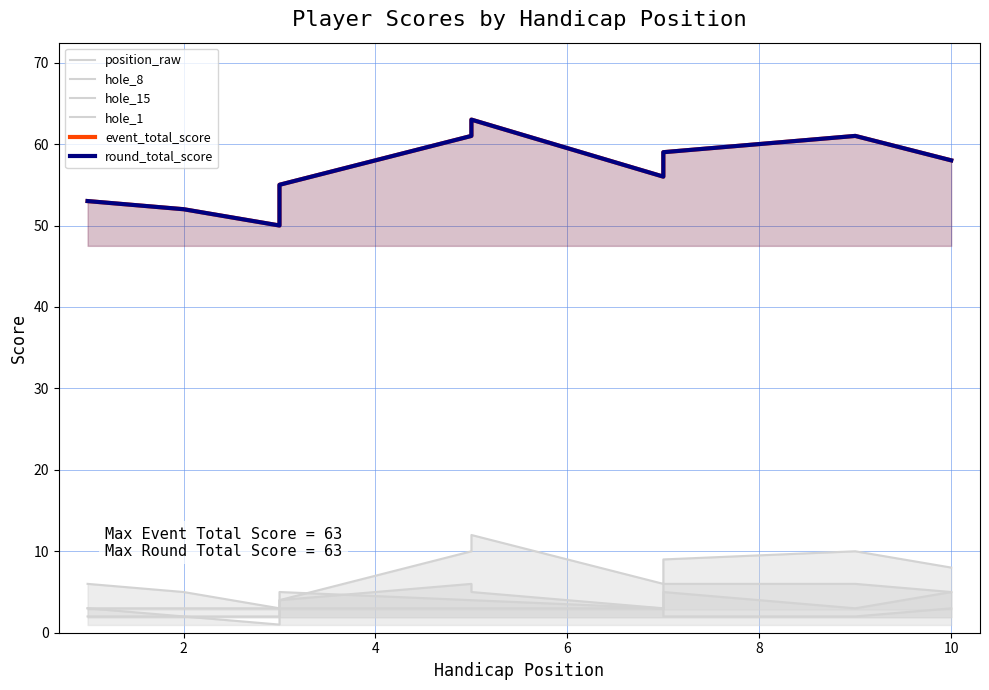

What is the total value across all series at 7?

140